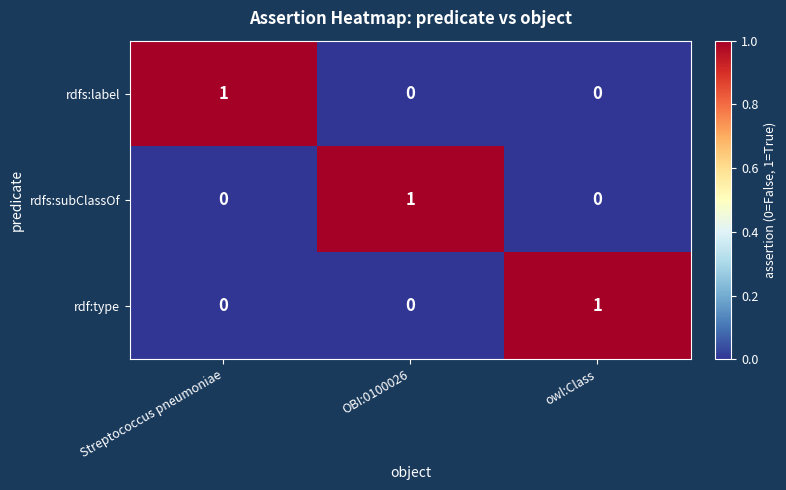

True or false: rdf:type has a value of -1 at OBI:0100026.

False